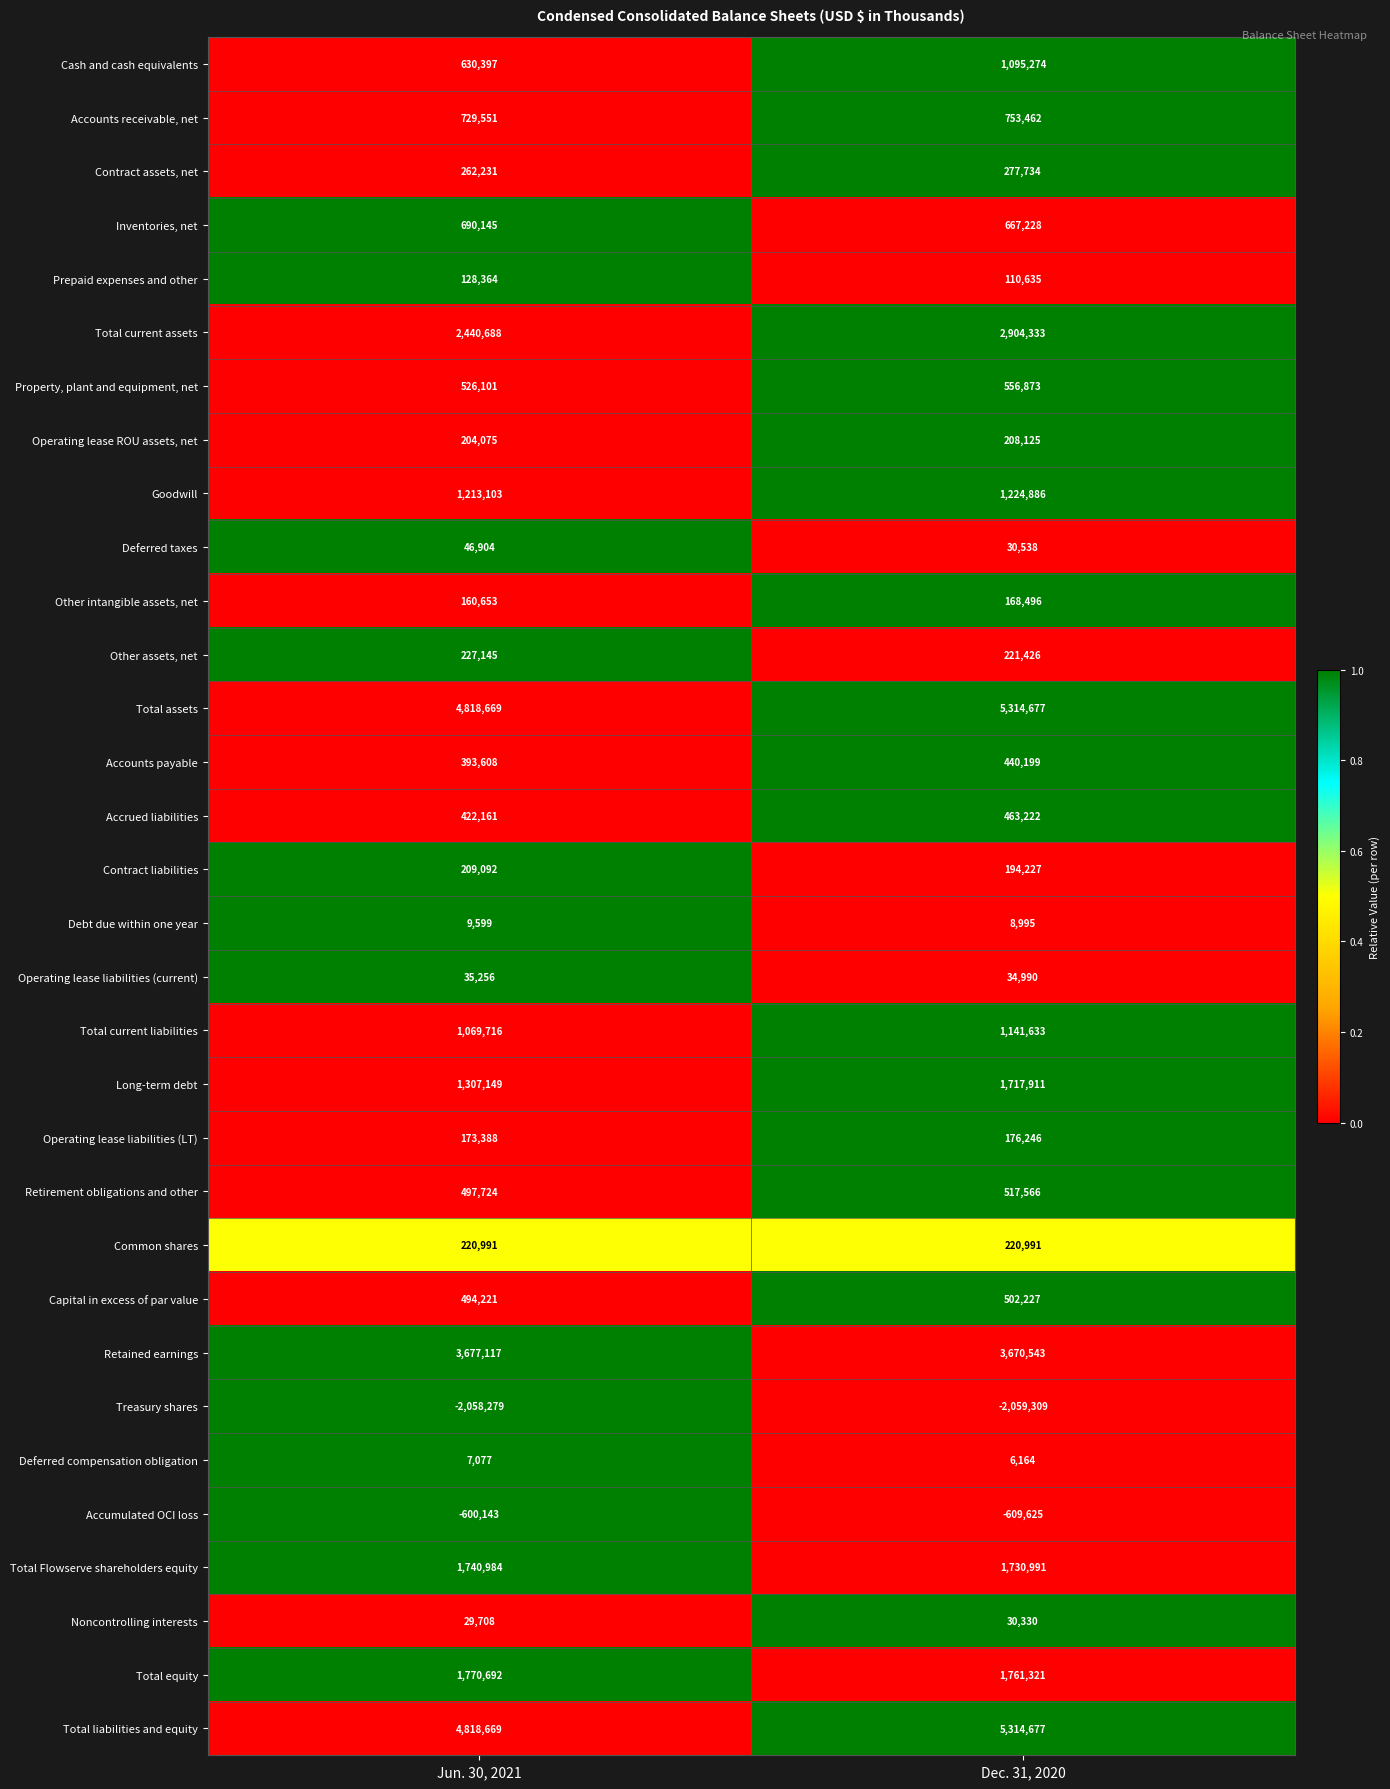

At which category does the chart reach its minimum across all series?

Dec. 31, 2020